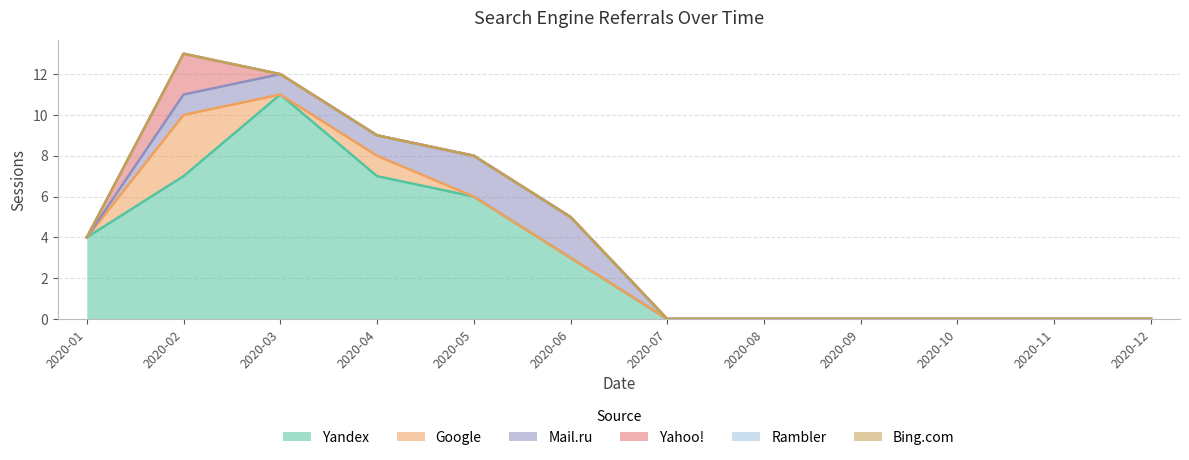

Which series has the largest range (max minus min)?

Yandex